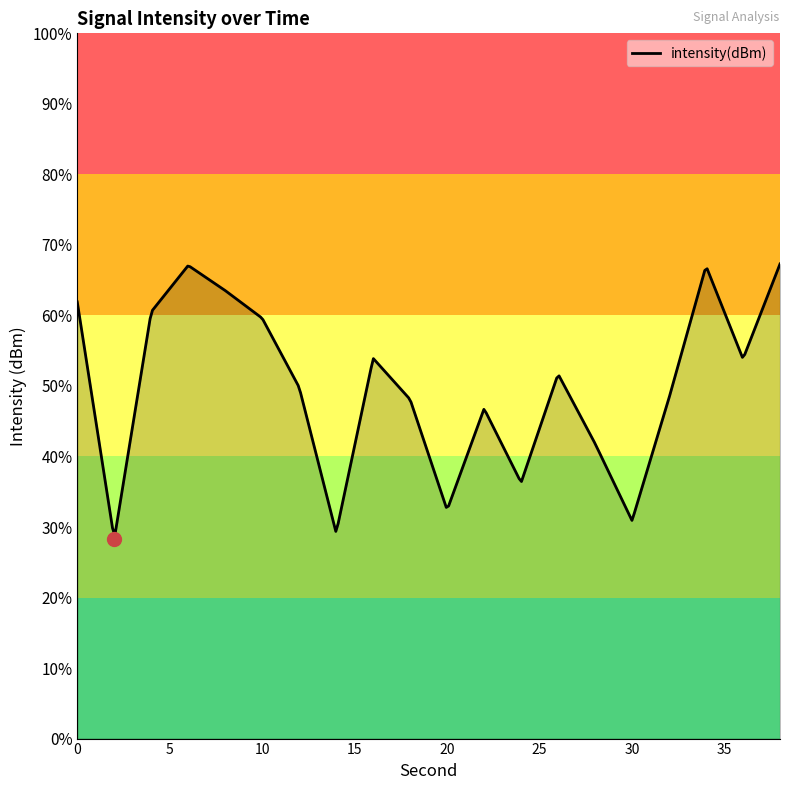

At which category does the data reach its first local valley?

2